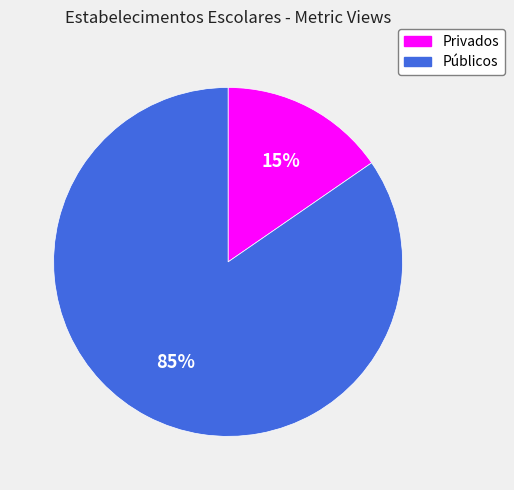

To the nearest percent, what portion does Privados represent?

15%